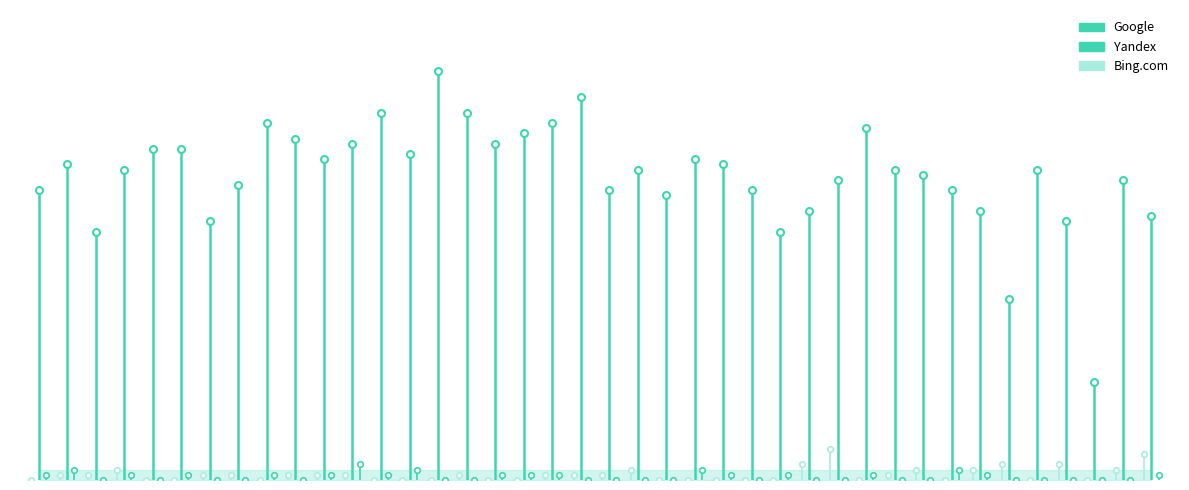

List the series in order of their peak value, lowest first.

Yandex, Bing.com, Google